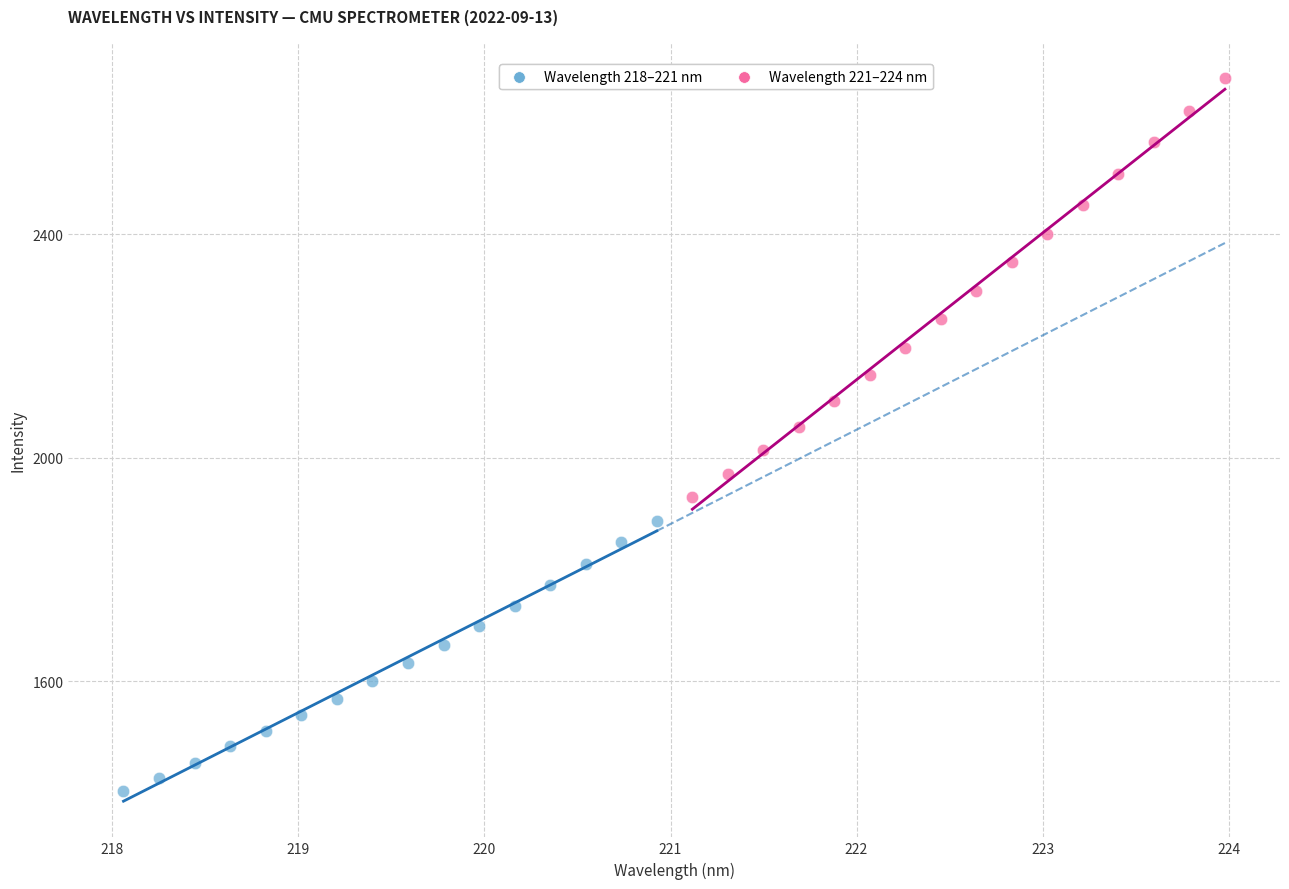

Which series contains the lowest Y value?

Wavelength 218–221 nm